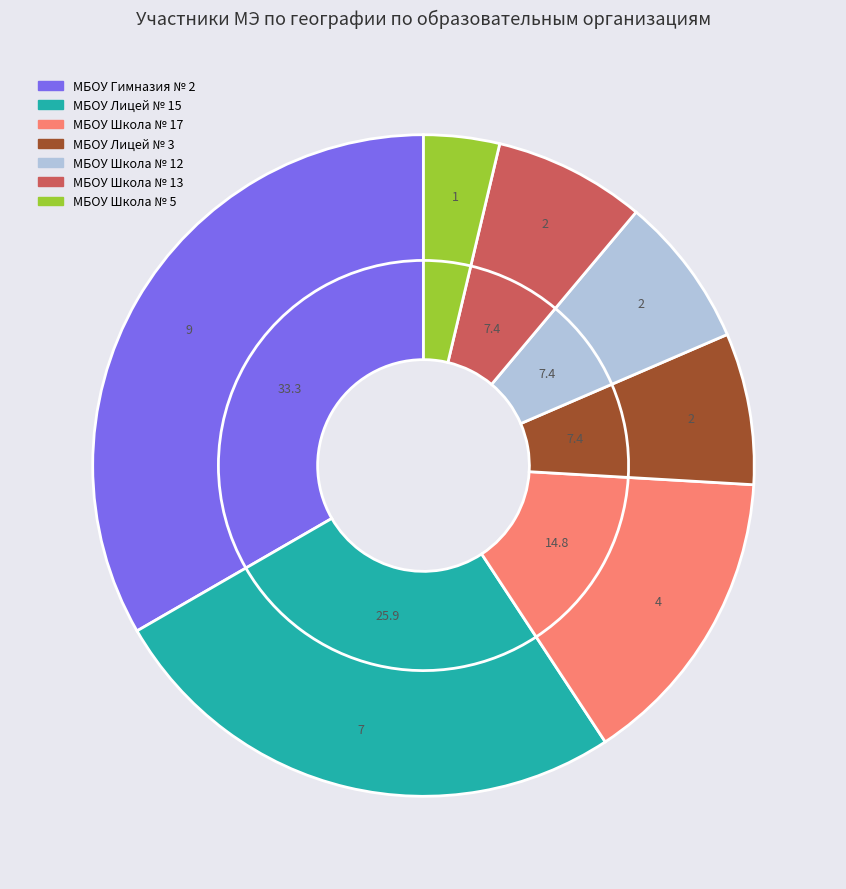

To the nearest percent, what percentage of the pie is МБОУ Школа № 12?

7%